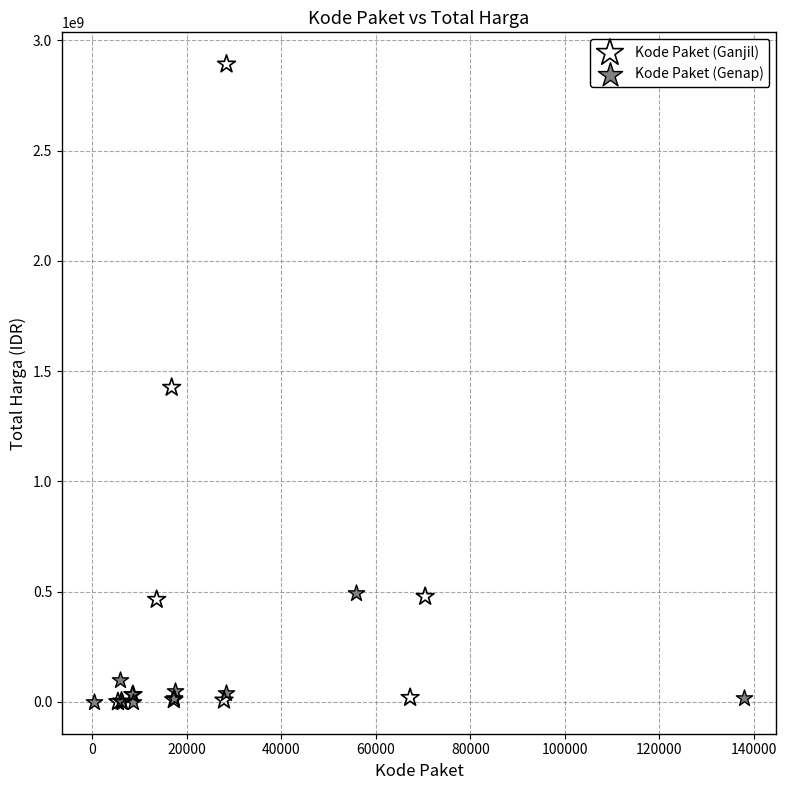

Which series has the widest spread of Y values?

Kode Paket (Ganjil)